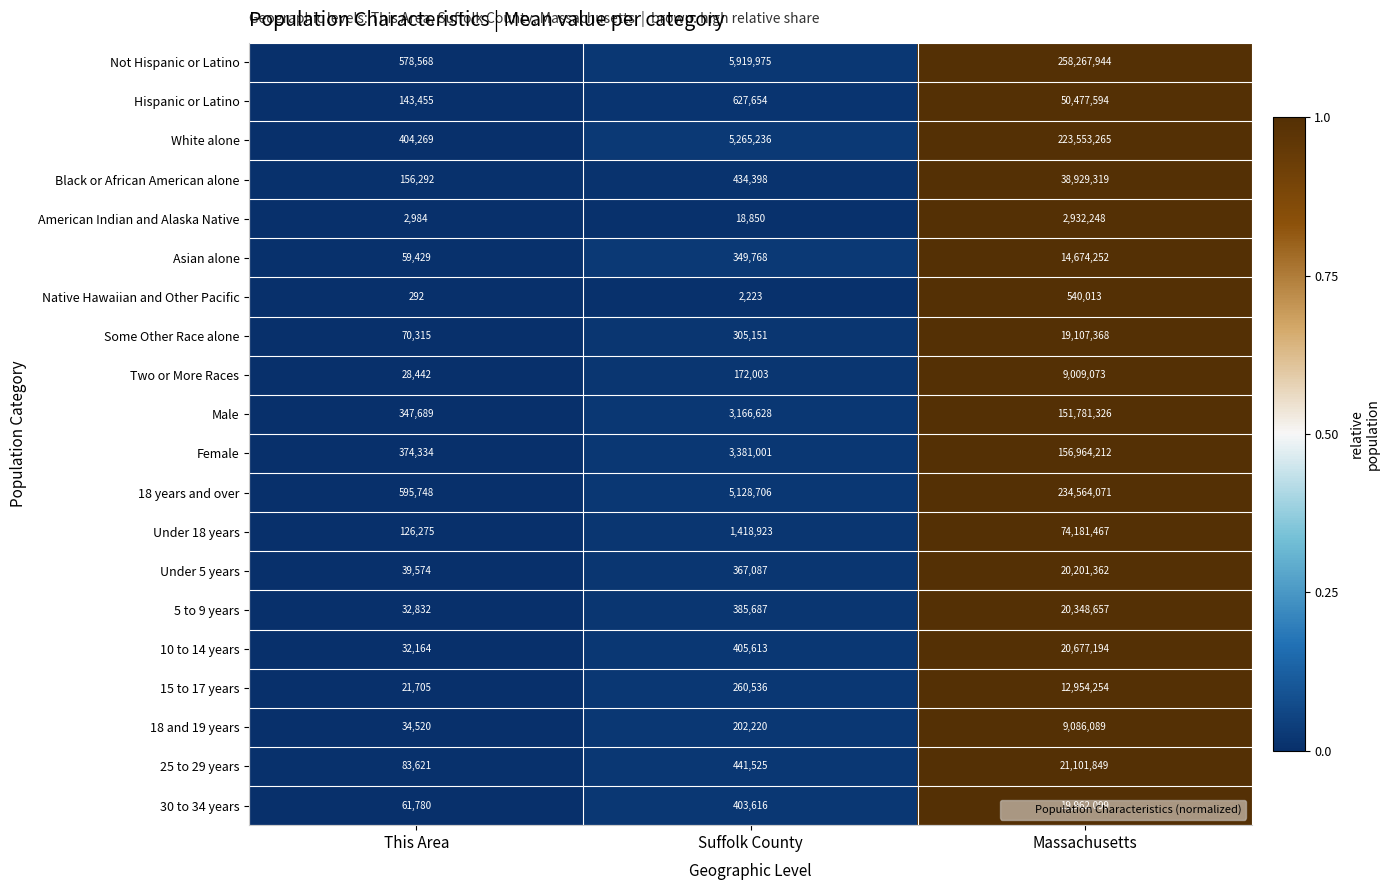

At which category is the sum across all series the highest?

Massachusetts